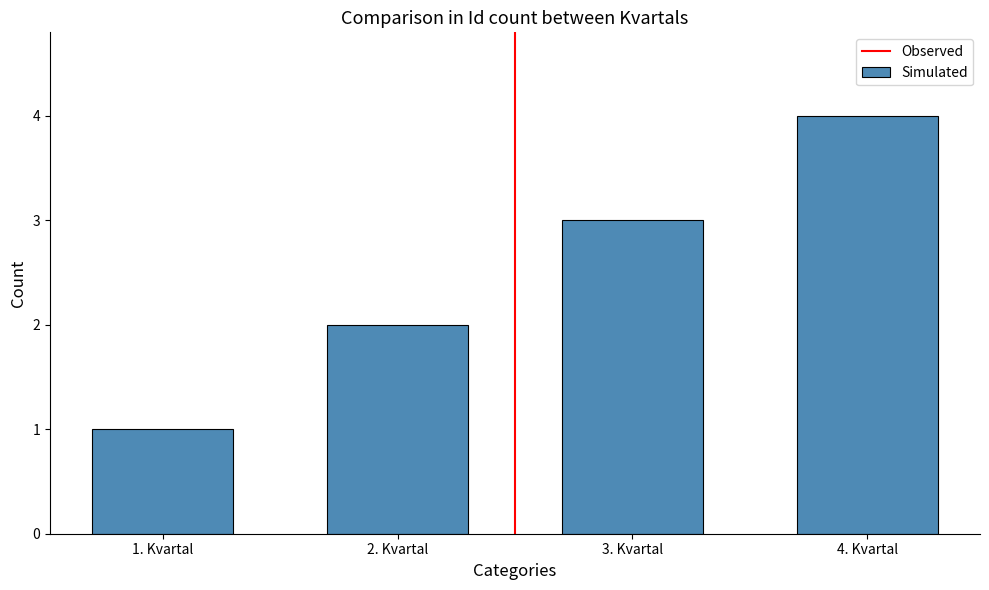

How many values are between 2 and 4?

3